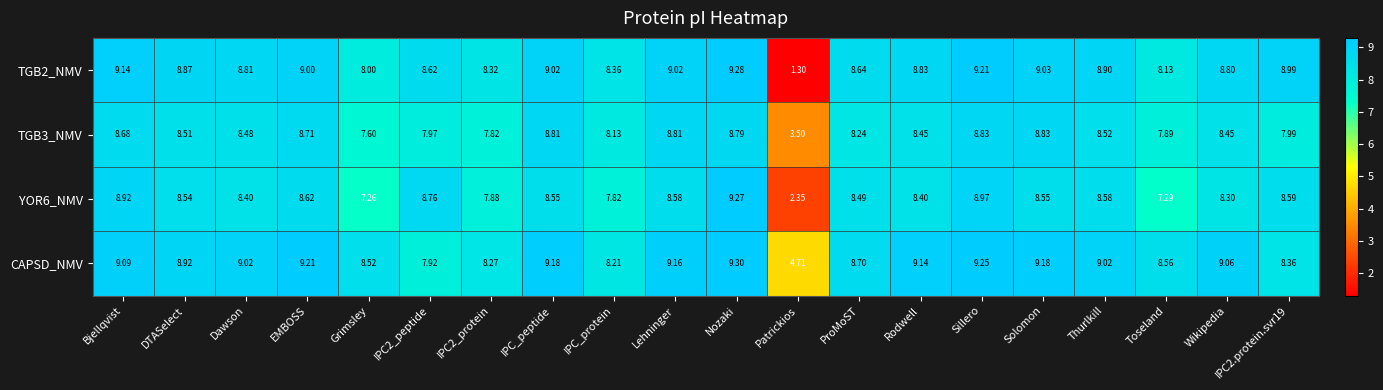

At which label is TGB2_NMV closest to 5?

Grimsley